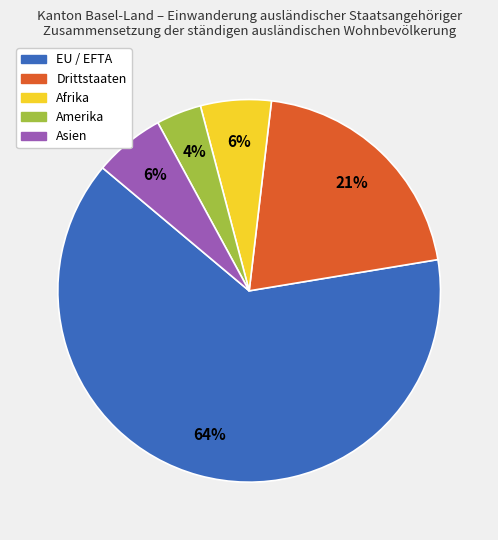

Which has a higher value, Amerika or Drittstaaten?

Drittstaaten